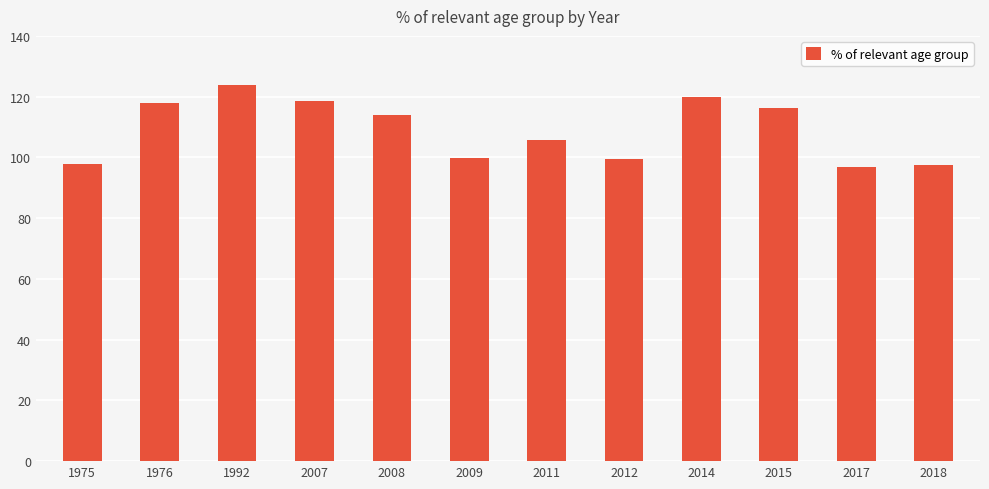

True or false: the data shows 146.1 at 1975.

False